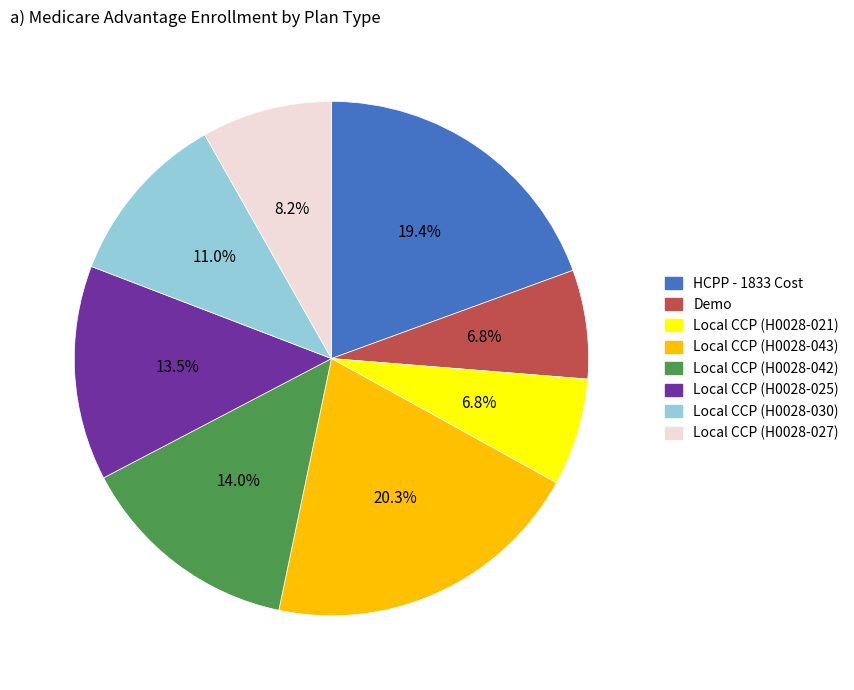

To the nearest percent, what is the difference between the Local CCP (H0028-043) and Local CCP (H0028-030) slice percentages?

9%